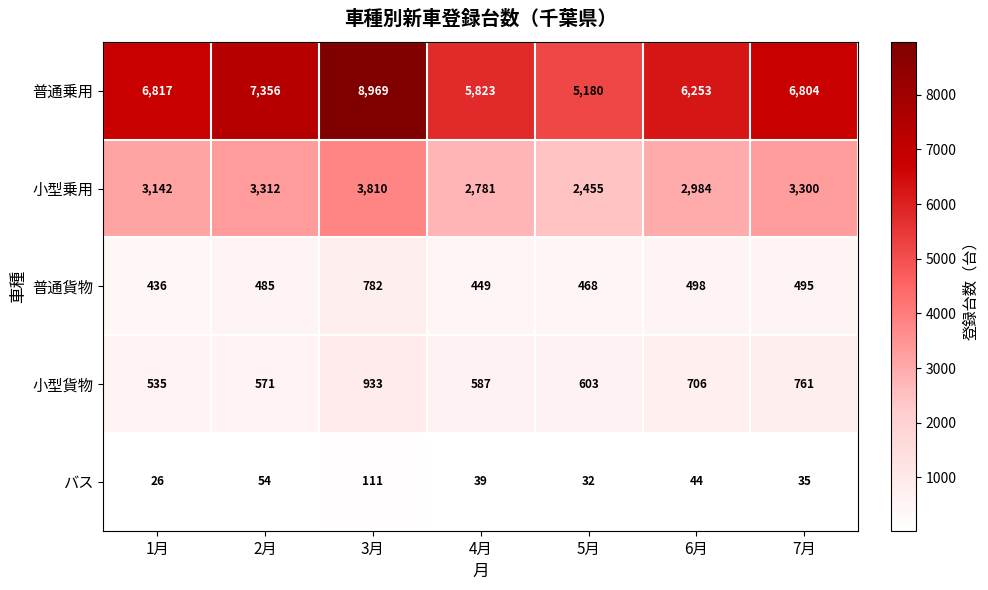

The 小型乗用 series shows 1166 at 3月. True or false?

False